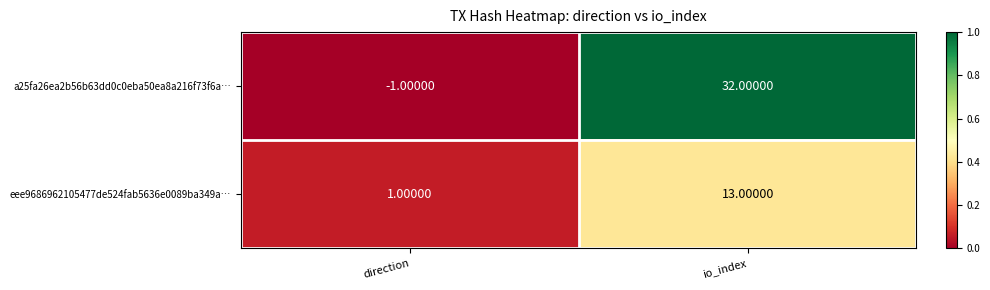

Which category has the lowest value in the eee9686962105477de524fab5636e0089ba349a… series?

direction